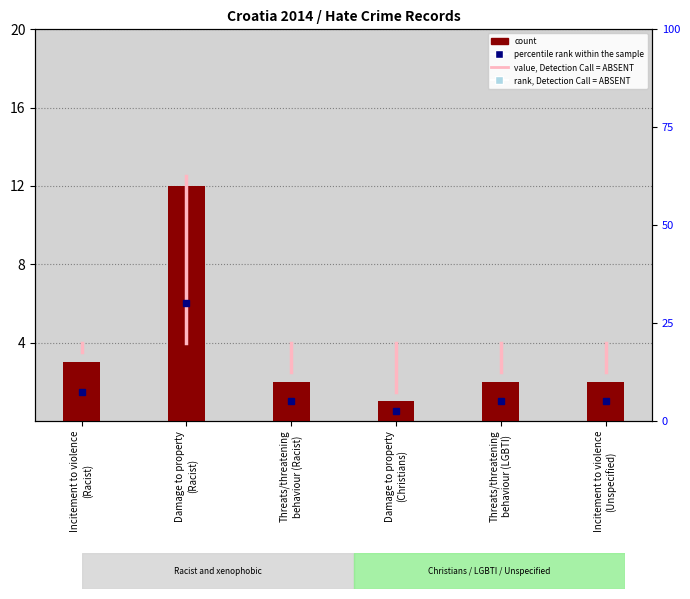

The chart shows a value of 2 at Incitement to violence
(Racist). True or false?

False